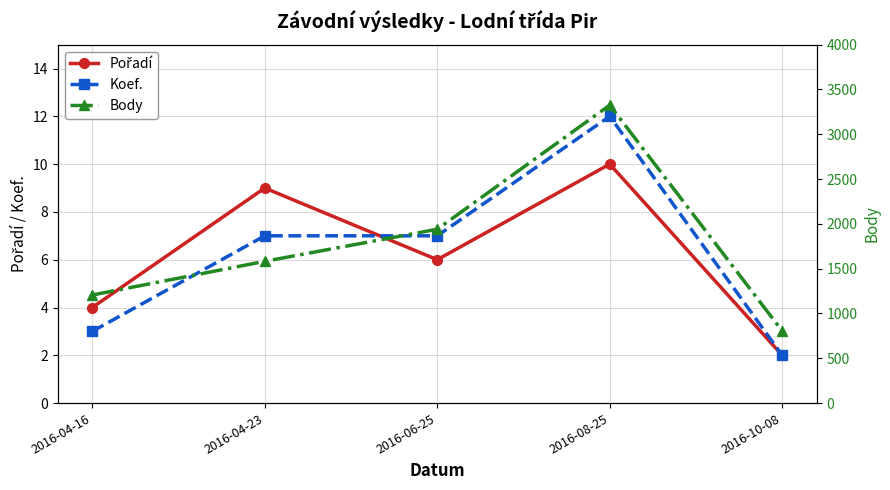

True or false: Koef. has a value of 2 at 2016-10-08.

True